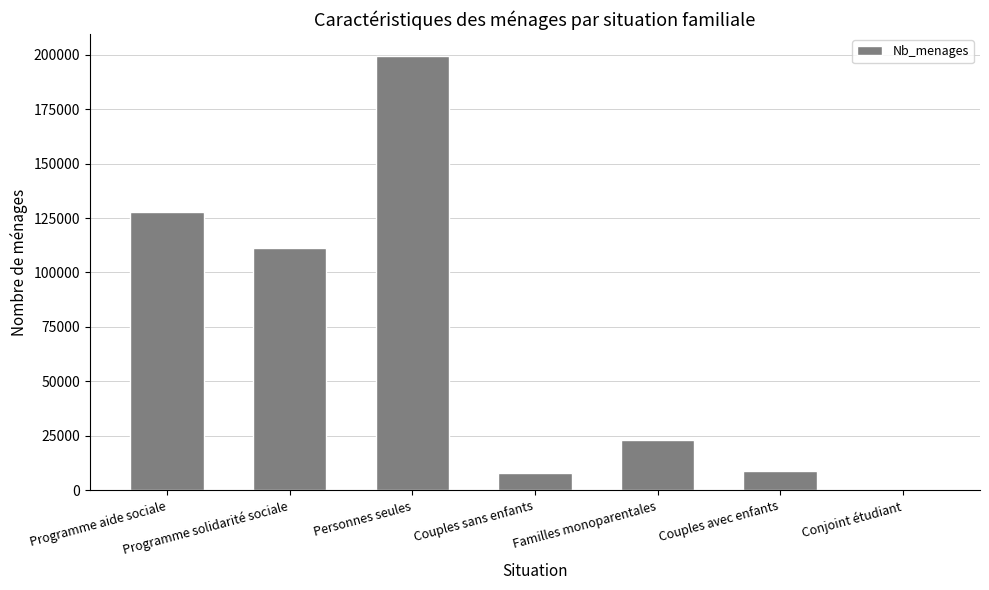

What is the sum of all values?

478422